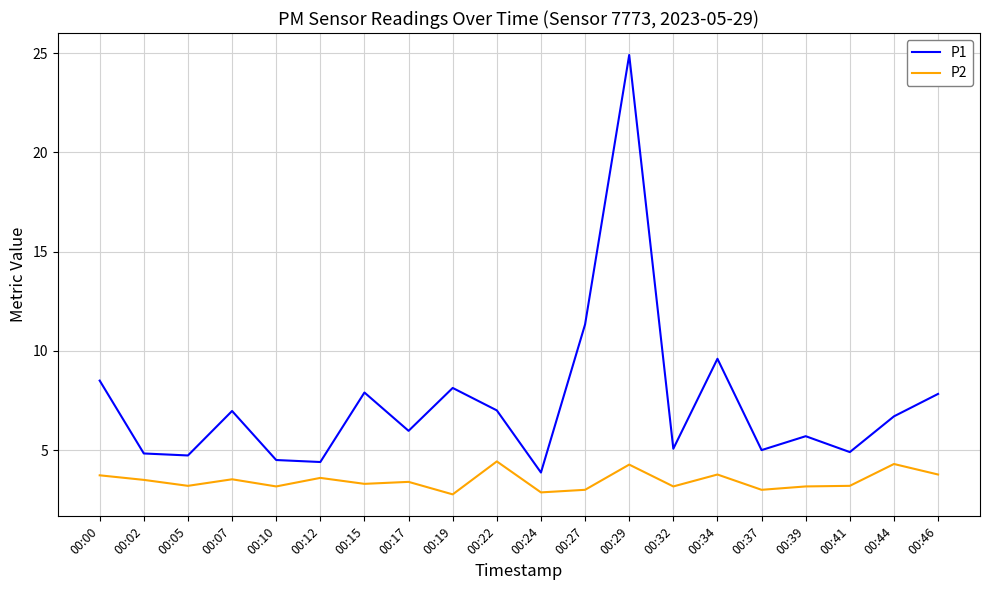

Is the value of P2 at 00:02 greater than the value of P1 at 00:27?

No